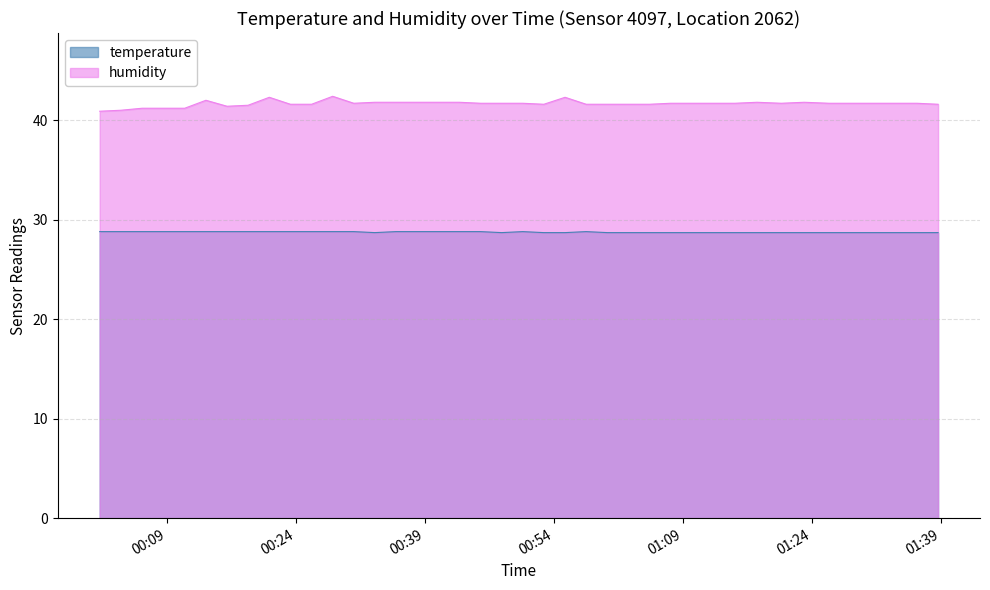

What is the difference between the humidity values at 2022-08-05T01:38:39 and 2022-08-05T01:28:32?

0.1